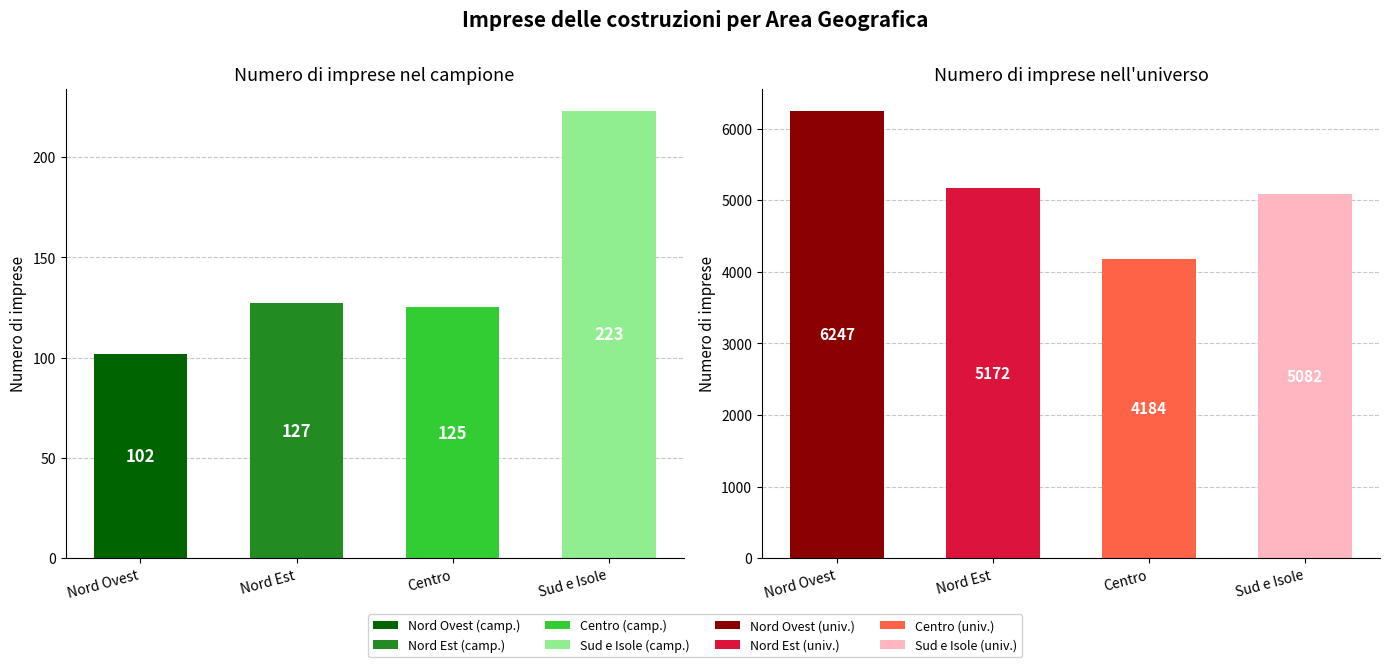

What is the sum of all Universo values?

20685